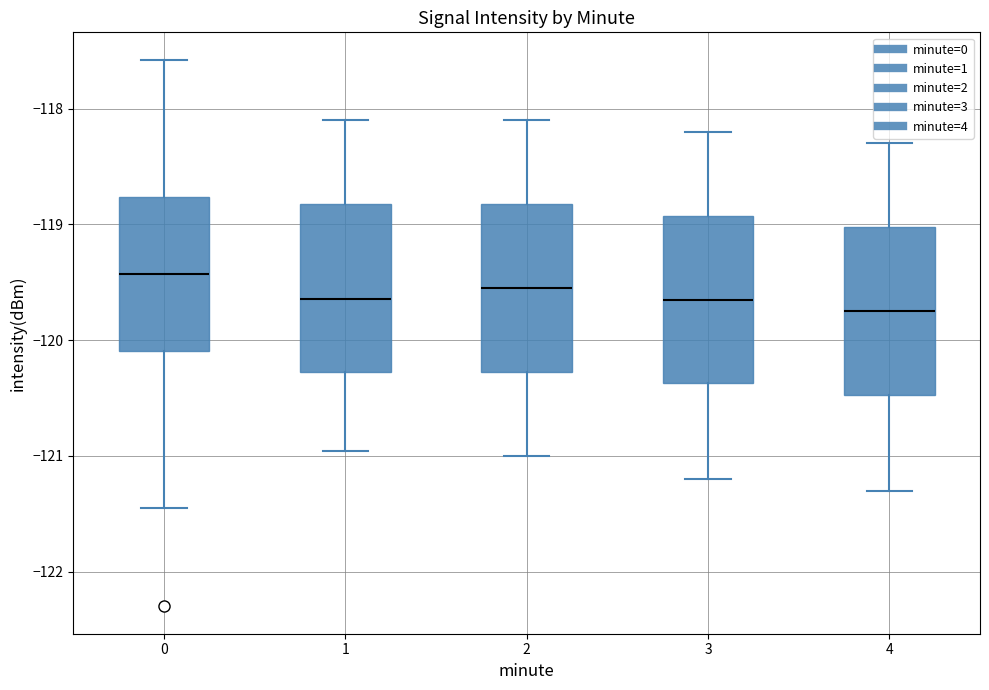

Reading left to right, transcribe this box plot: for each box, give where its median line is, the range the box spans, and where its two whiskers end, as read against the y-axis. The values are not printed on the chart, so give them approximately, as read against the axis.

0: median -119.4, box -120.1 to -118.8, whiskers -121.4 to -117.6
1: median -119.6, box -120.3 to -118.8, whiskers -121.0 to -118.1
2: median -119.5, box -120.3 to -118.8, whiskers -121.0 to -118.1
3: median -119.6, box -120.4 to -118.9, whiskers -121.2 to -118.2
4: median -119.7, box -120.5 to -119.0, whiskers -121.3 to -118.3